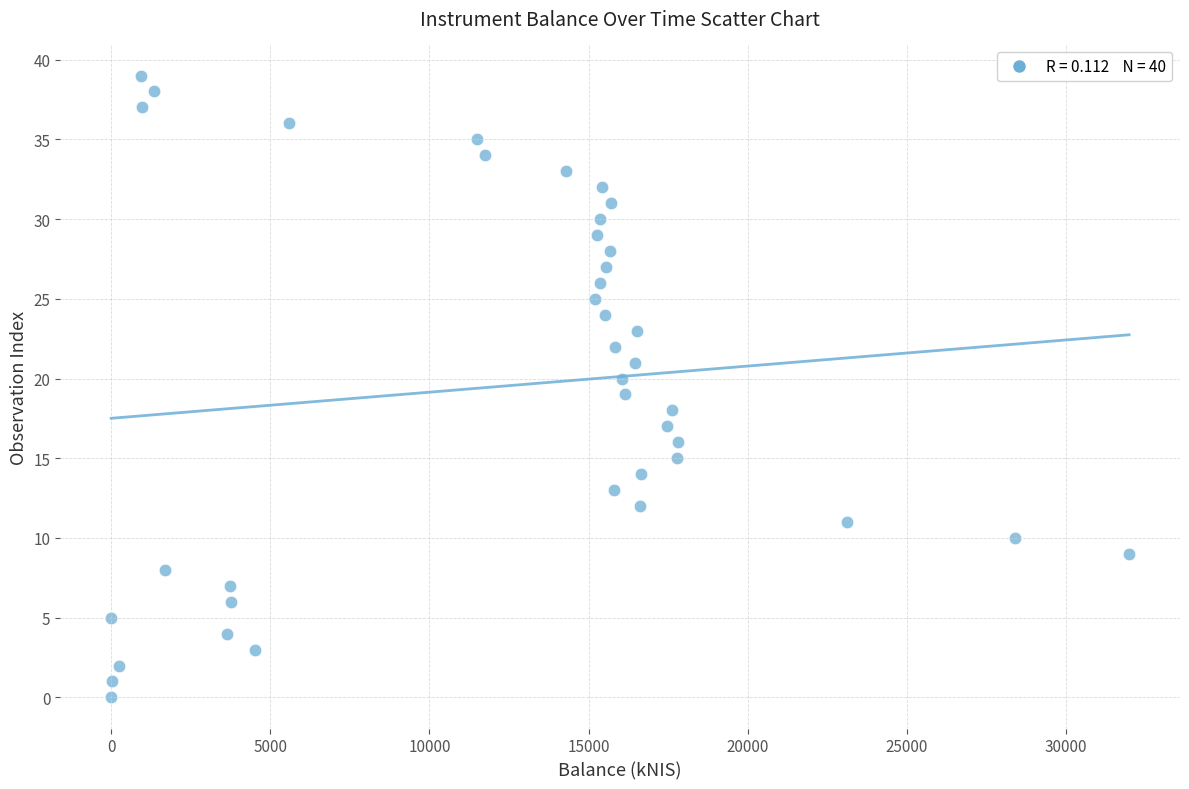

What is the range of Y values (max minus min)?

39